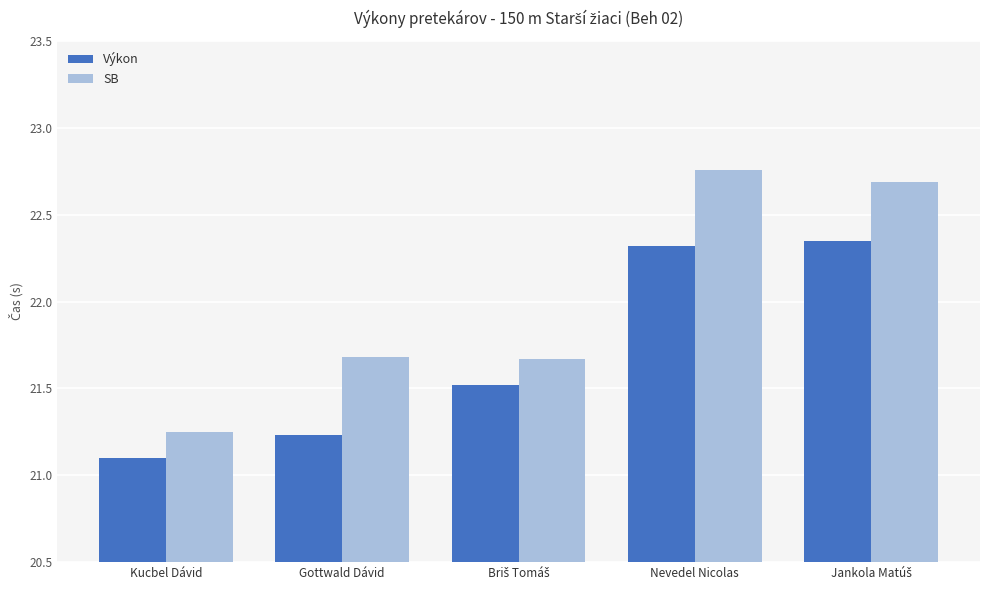

Which series has the widest spread of values?

SB